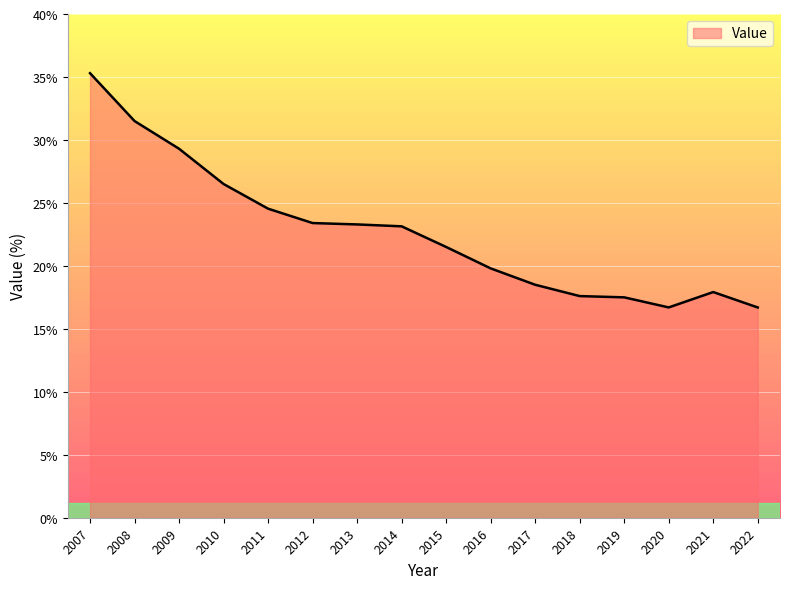

What is the difference between the second highest and second lowest values?

14.8